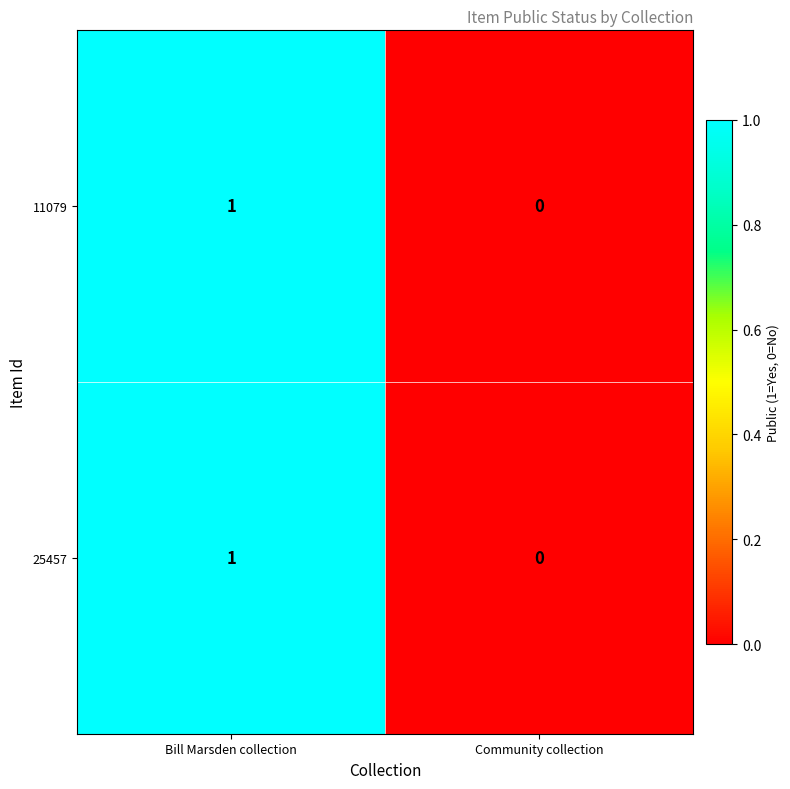

Which category has the highest value across all series?

Bill Marsden collection